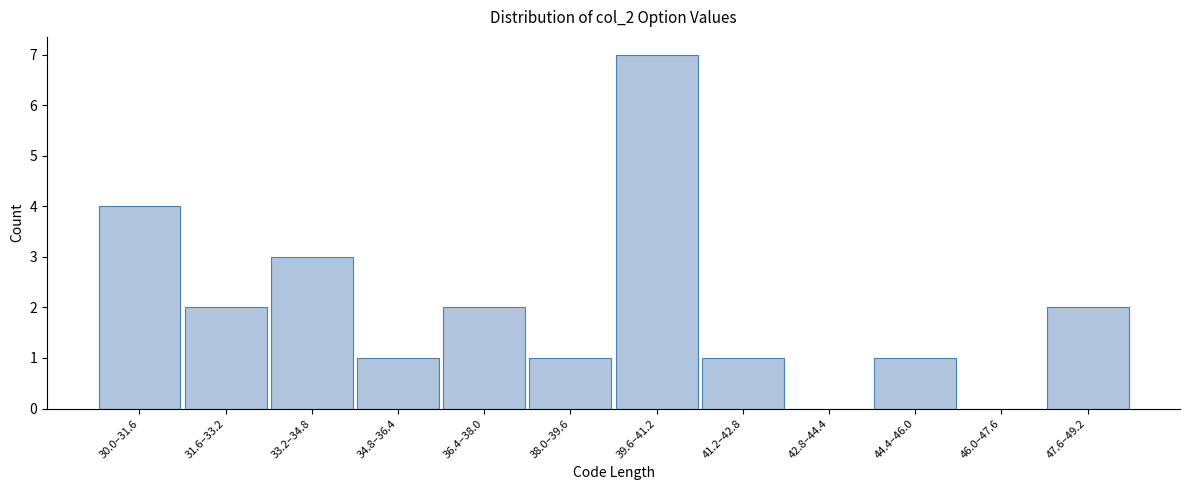

Reading left to right, list all the values displayed in this chart.

30.0–31.6=4	31.6–33.2=2	33.2–34.8=3	34.8–36.4=1	36.4–38.0=2	38.0–39.6=1	39.6–41.2=7	41.2–42.8=1	42.8–44.4=0	44.4–46.0=1	46.0–47.6=0	47.6–49.2=2